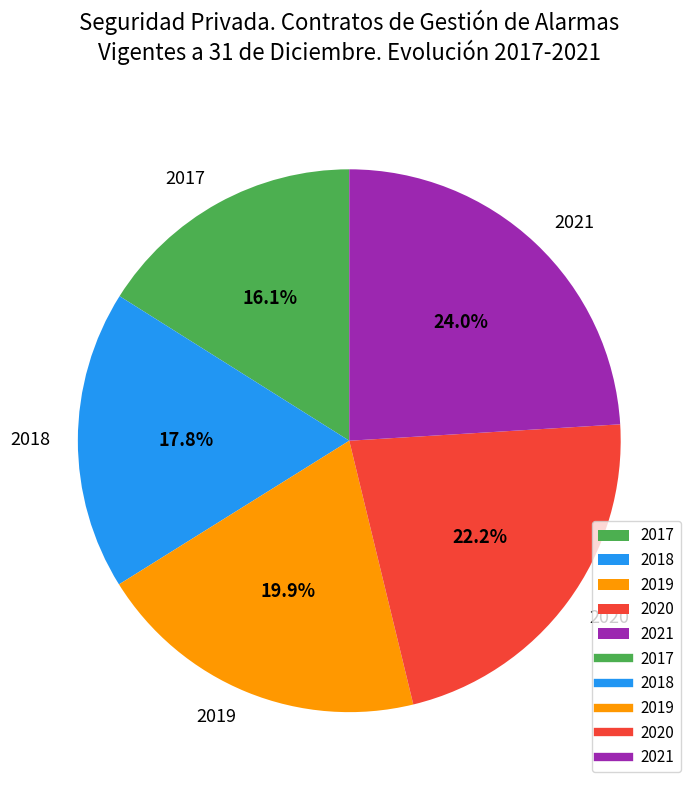

Is 2019 the majority of the pie?

No